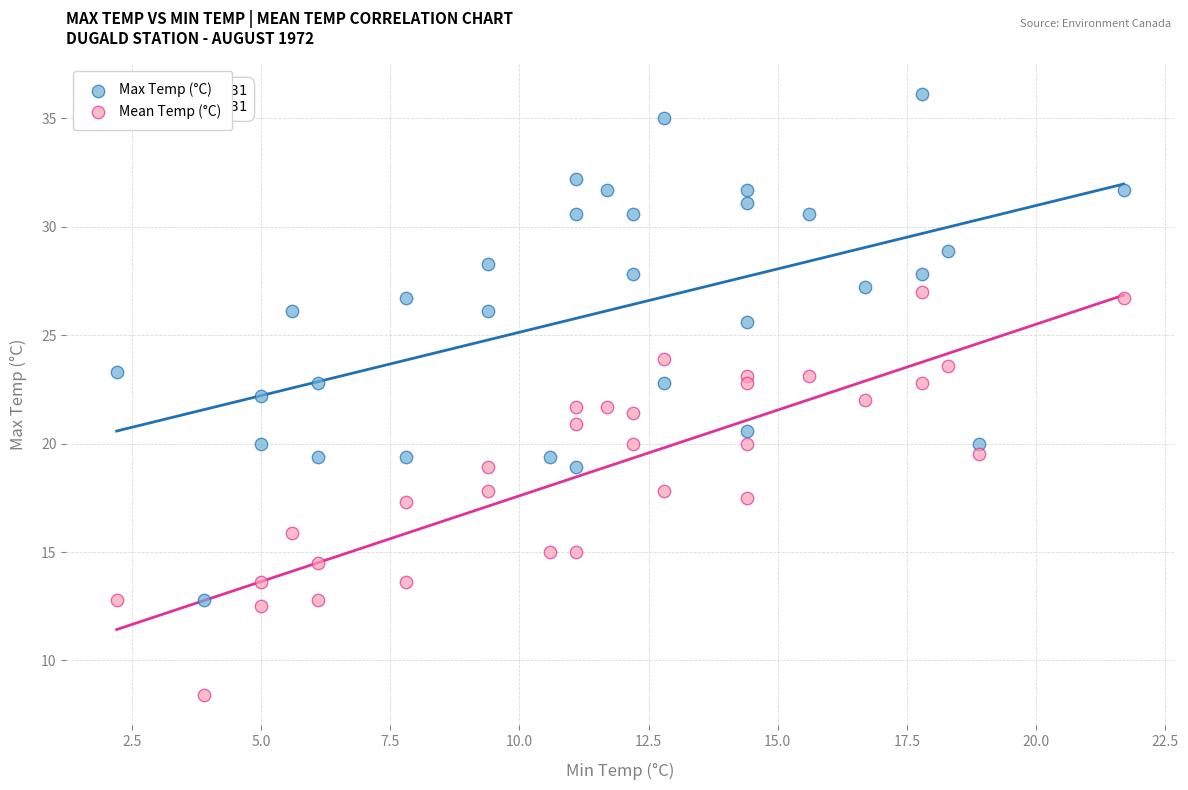

Which series contains the lowest Y value?

Mean Temp (°C)